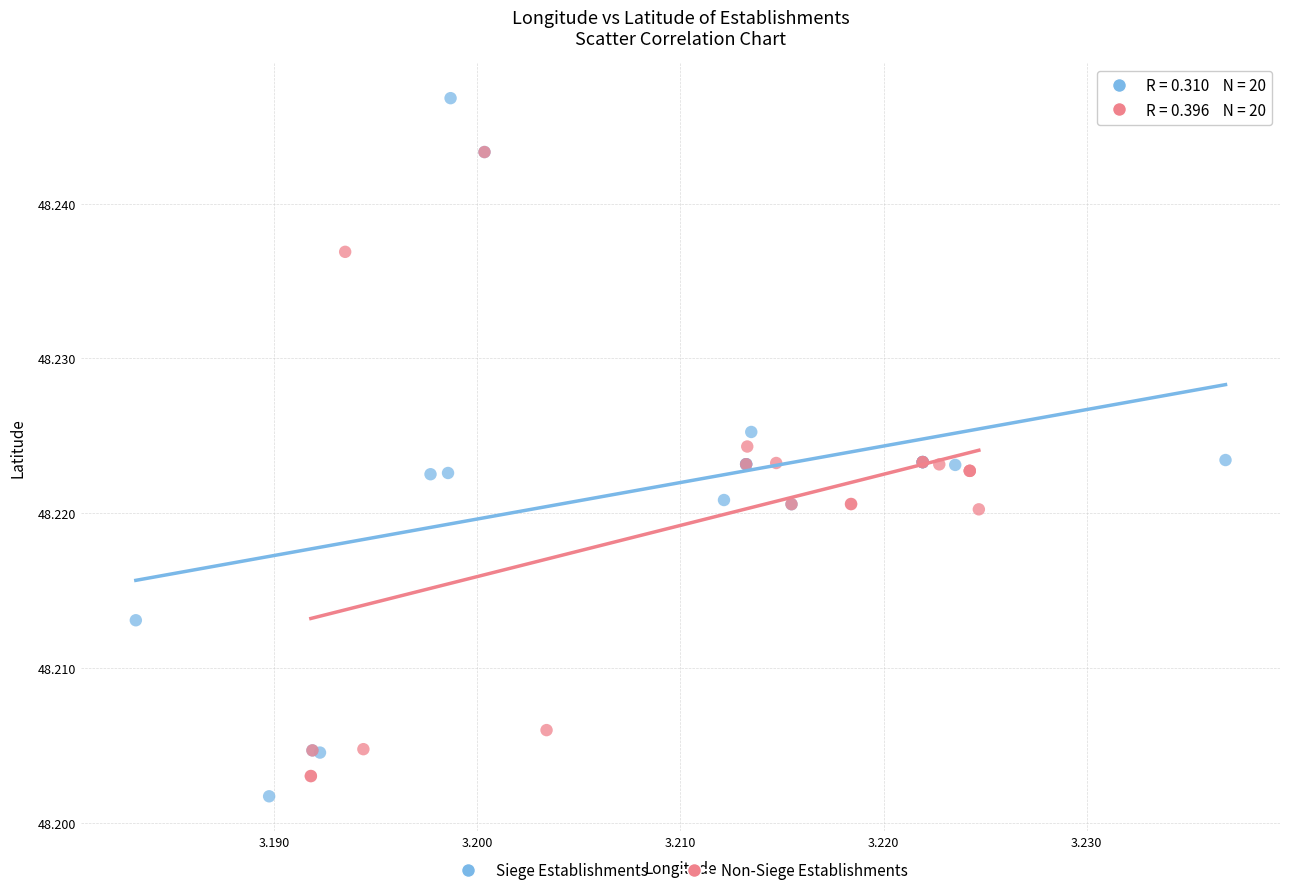

Which series contains the highest Y value?

Siege Establishments